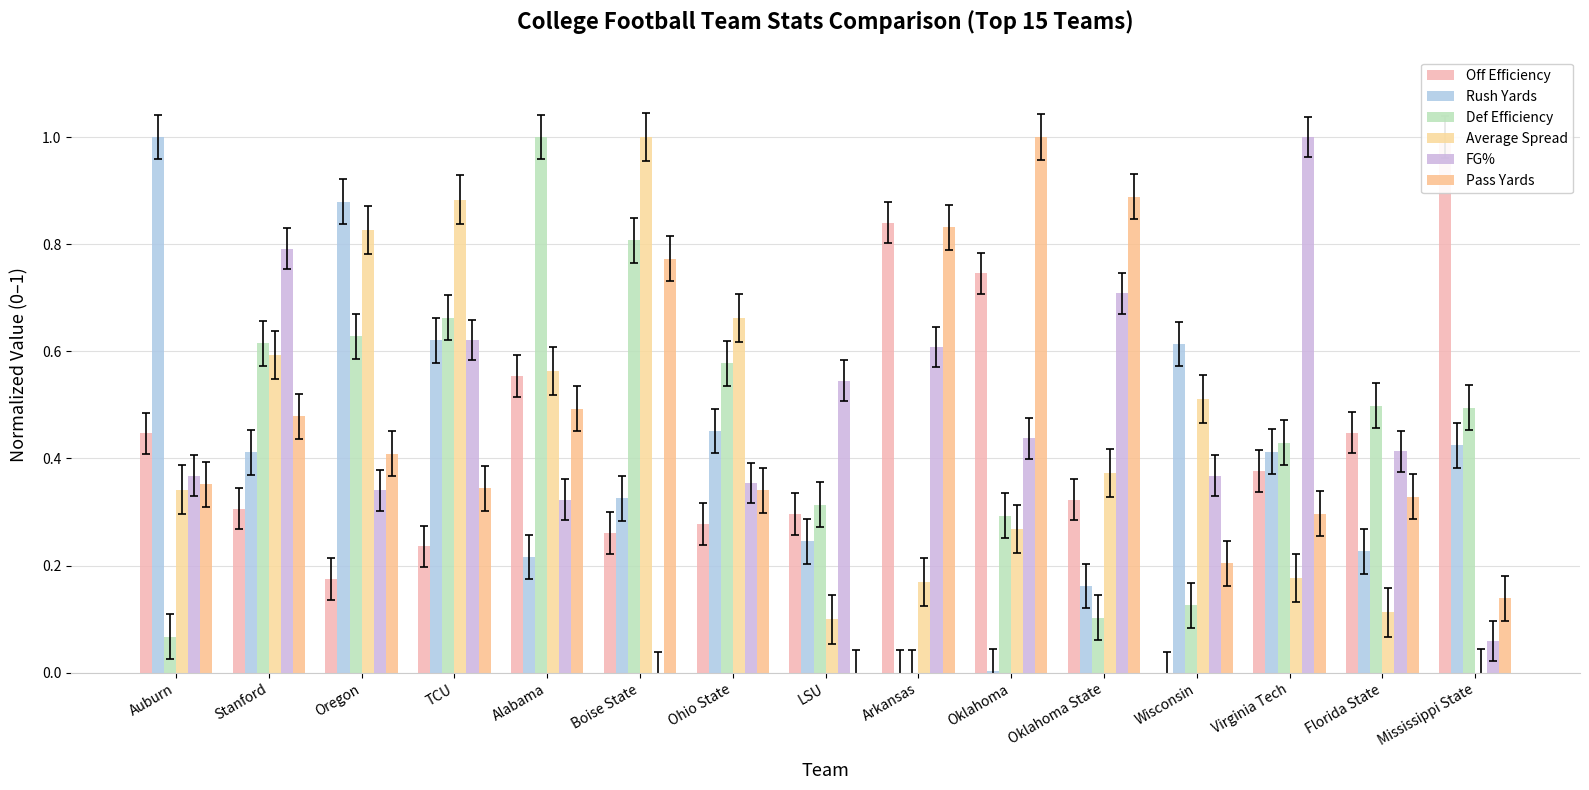

Which label corresponds to the smallest value in the chart?

Wisconsin